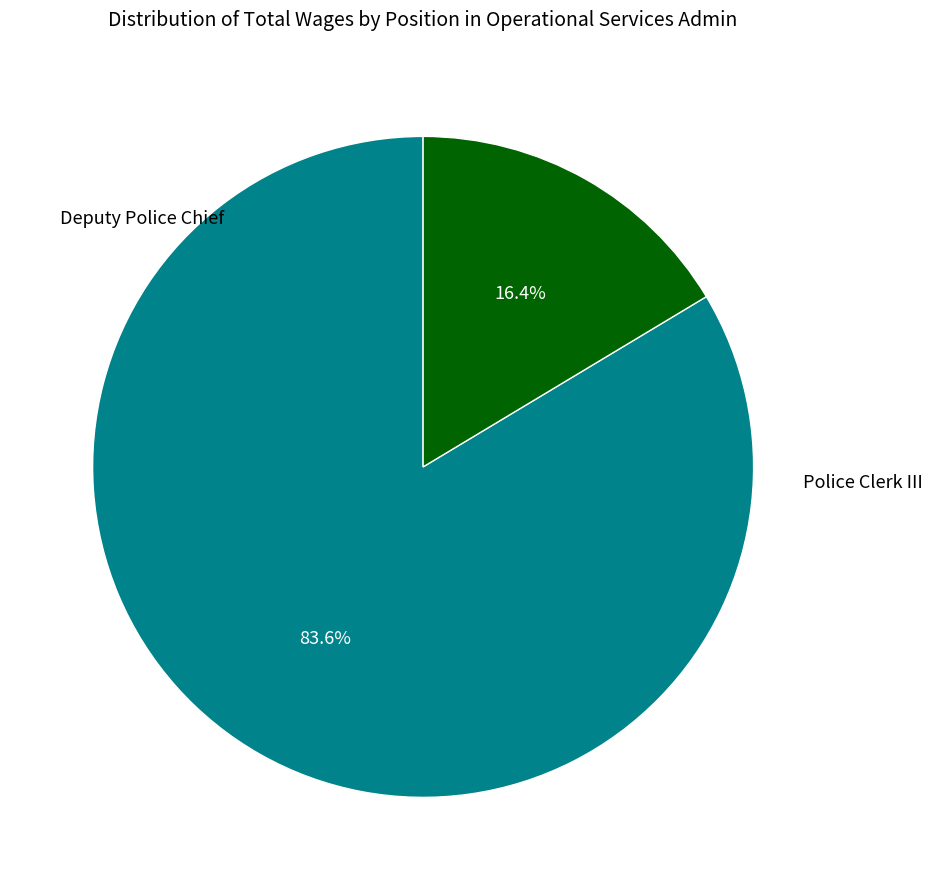

To the nearest percent, what is the average slice percentage?

50%